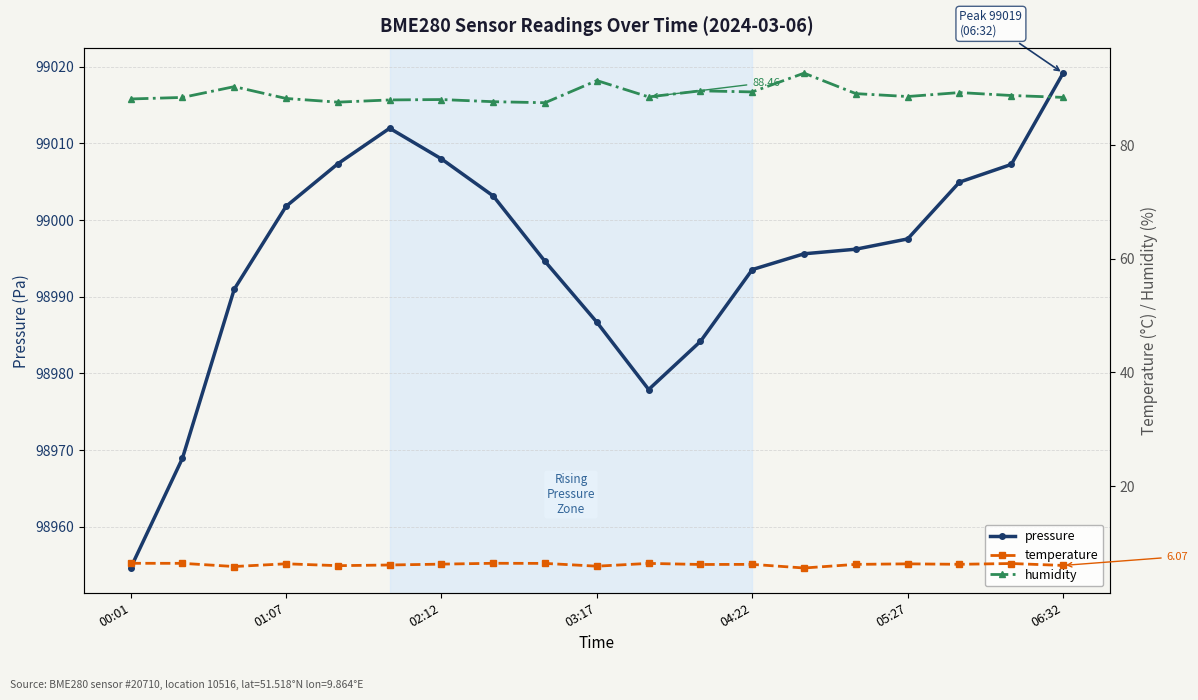

True or false: pressure has more than 2 interior local peaks.

False